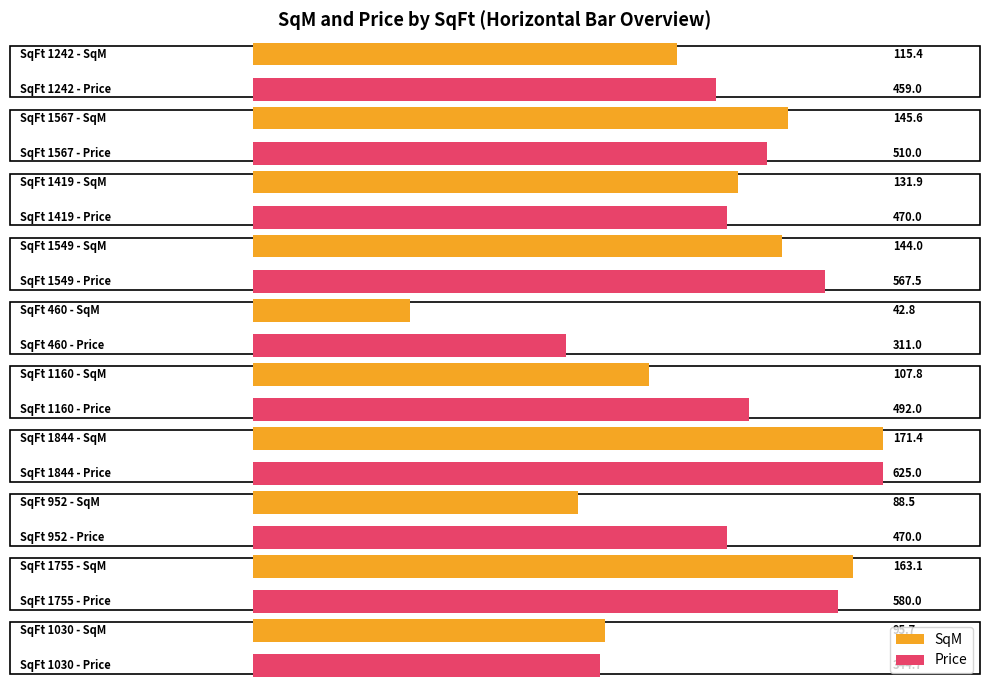

What are all the series names shown in the legend?

SqM, Price